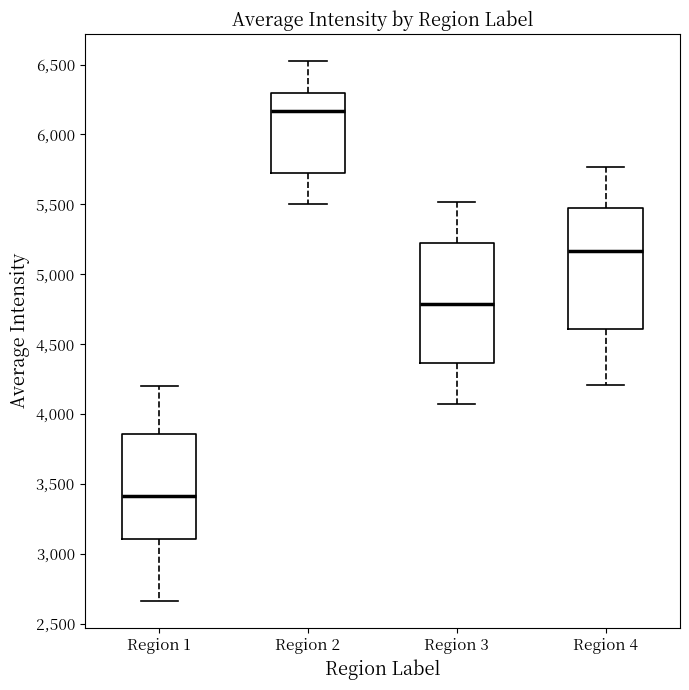

Reading left to right, transcribe this box plot: for each box, give where its median line is, the range the box spans, and where its two whiskers end, as read against the y-axis. The values are not printed on the chart, so give them approximately, as read against the axis.

Region 1: median 3400, box 3100 to 3850, whiskers 2650 to 4200
Region 2: median 6150, box 5700 to 6300, whiskers 5500 to 6550
Region 3: median 4800, box 4350 to 5200, whiskers 4050 to 5500
Region 4: median 5150, box 4600 to 5500, whiskers 4200 to 5750